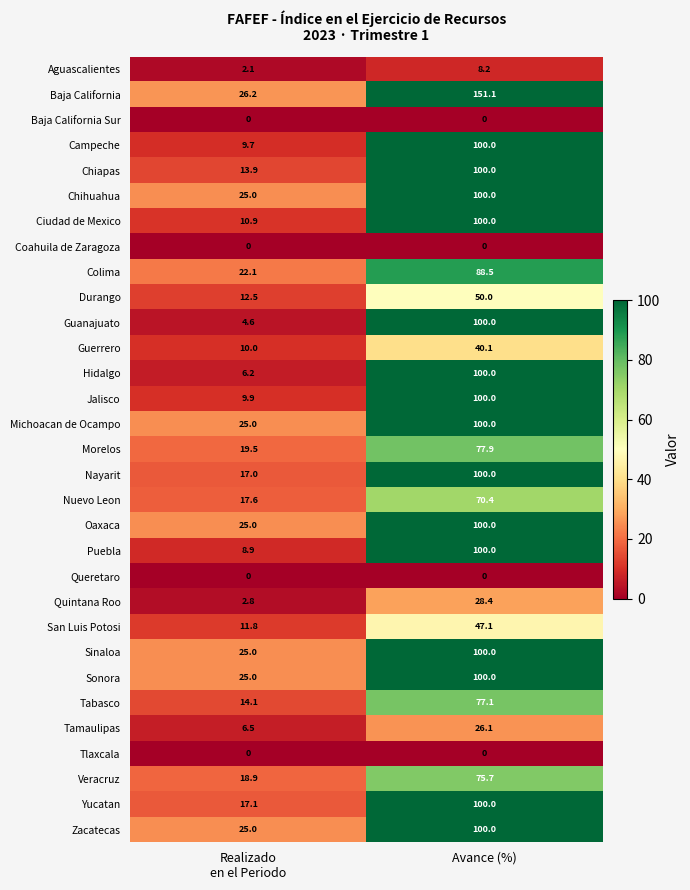

True or false: Sinaloa has a value of 164.6 at Avance (%).

False